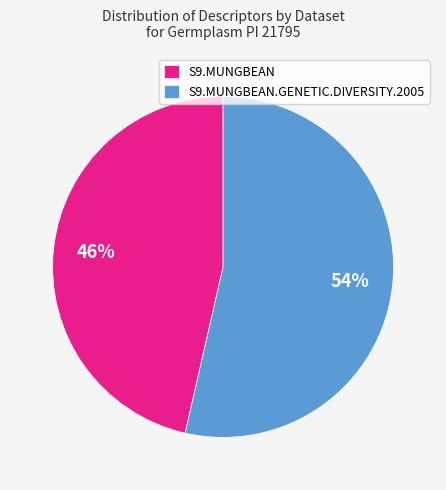

What is the largest slice in the pie chart?

S9.MUNGBEAN.GENETIC.DIVERSITY.2005